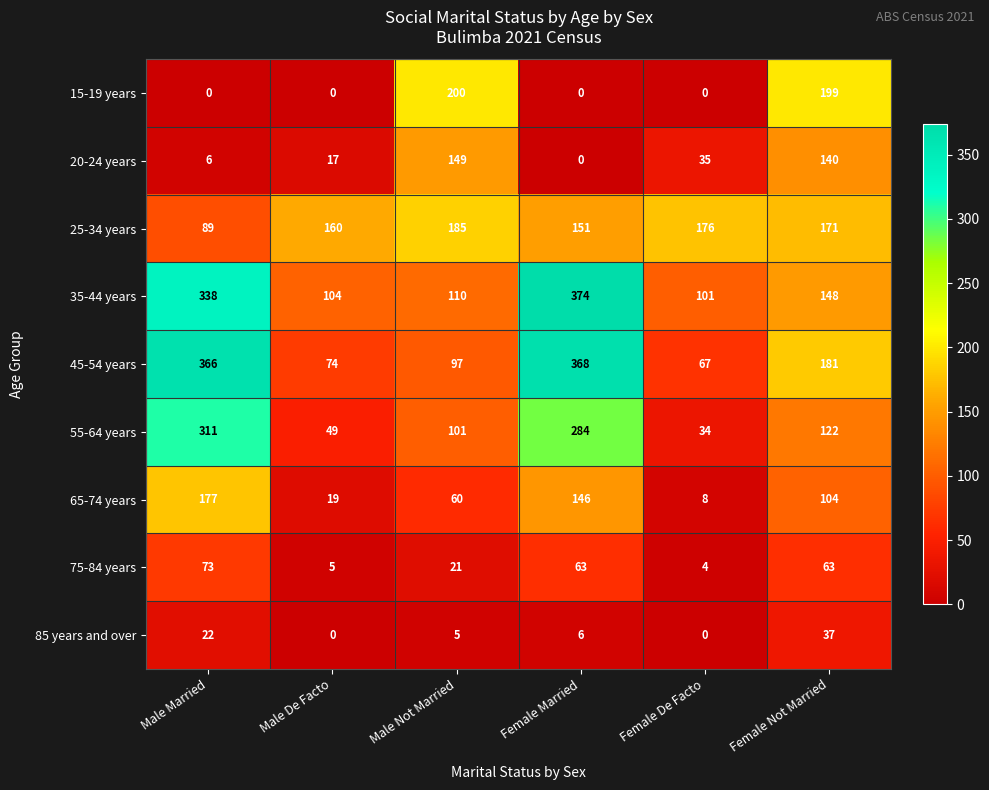

Which series has the widest spread of values?

45-54 years